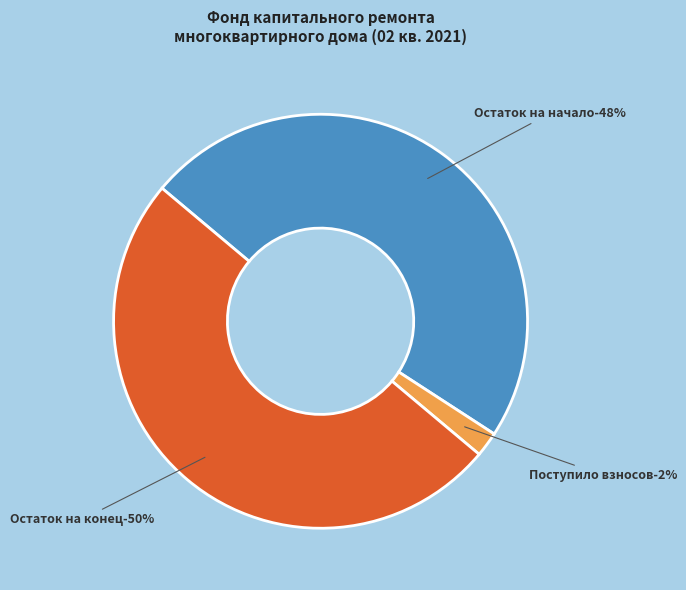

Does взносов account for over 50% of the chart?

No